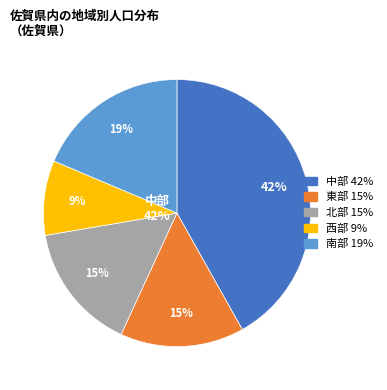

True or false: 南部 accounts for 19% of the total.

True